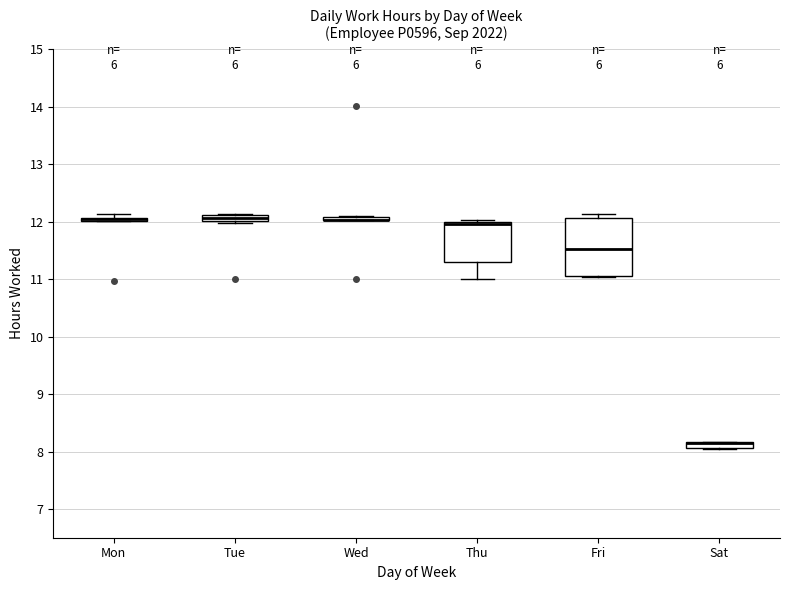

Comparing the boxes themselves (not the whiskers), which one is the tallest?

Fri